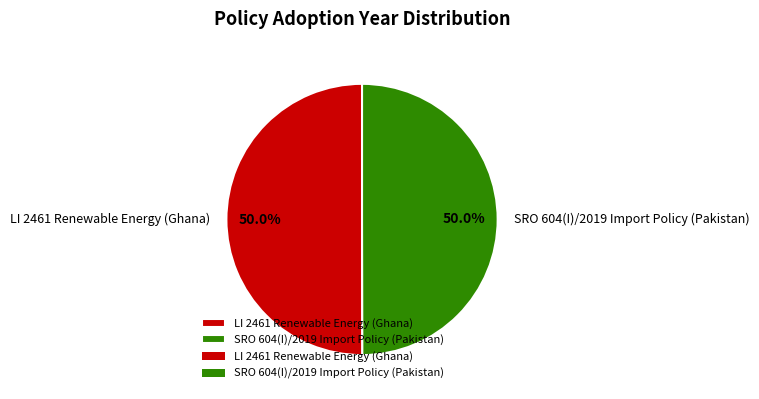

The LI 2461 Renewable Energy (Ghana) slice represents 44% of the pie. True or false?

False